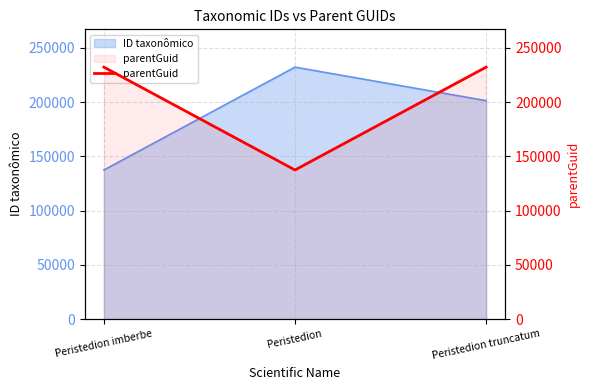

Reading left to right, what are all the values shown in this chart?

Peristedion imberbe=232134	Peristedion=137379	Peristedion truncatum=232134